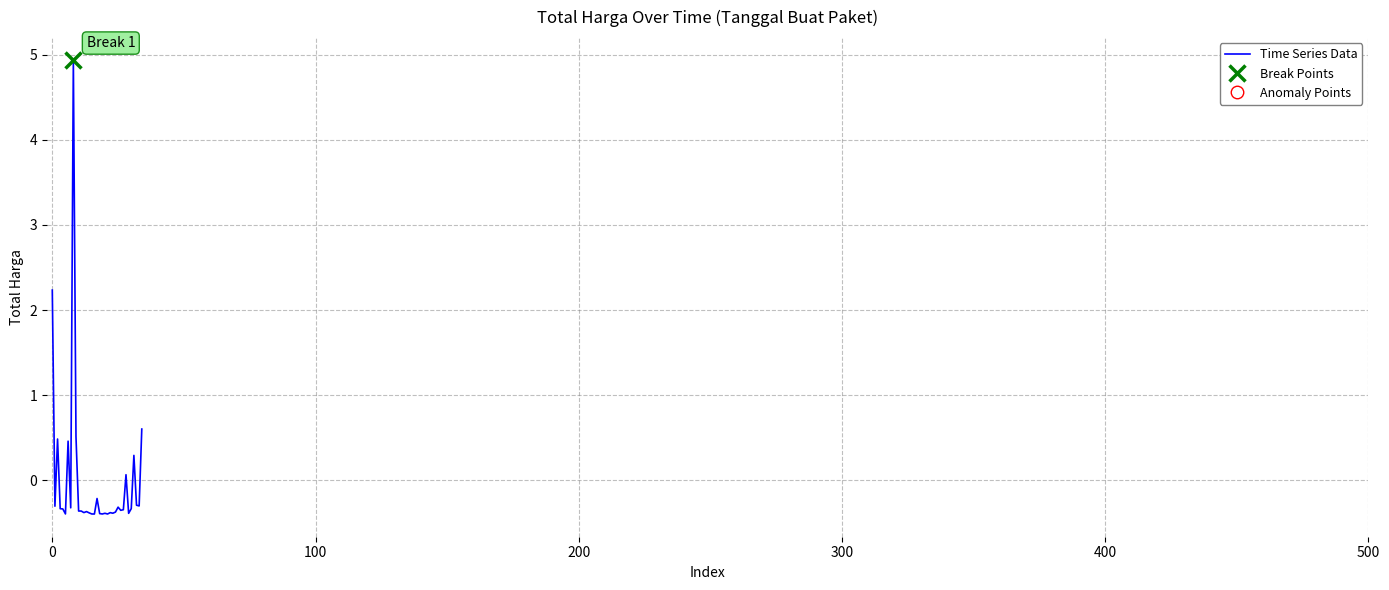

How many lines are shown in the chart?

1